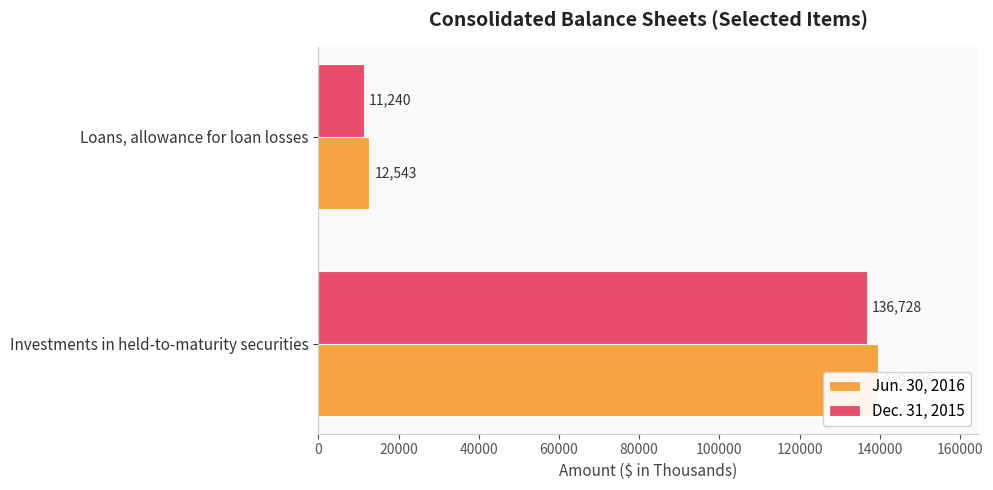

Count the Jun. 30, 2016 values in the range 12543 to 139496.

2